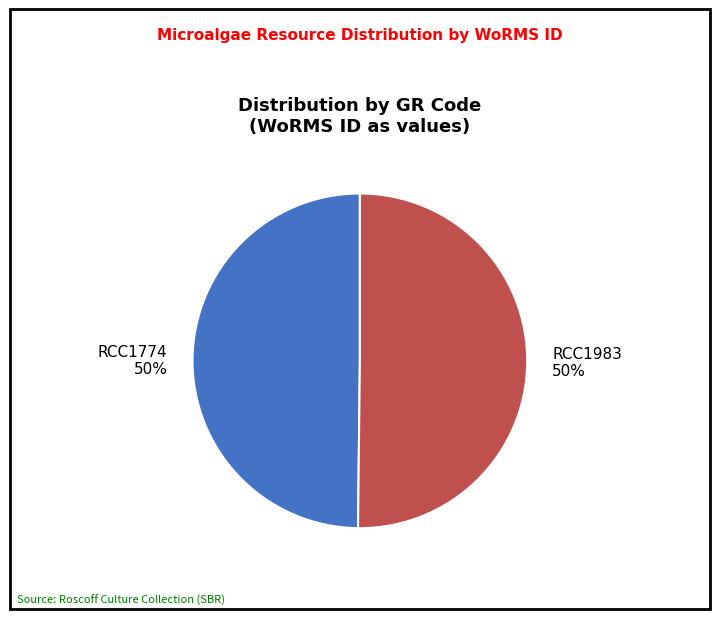

What is the ratio of the value at RCC1983 to the value at RCC1774?

1.0